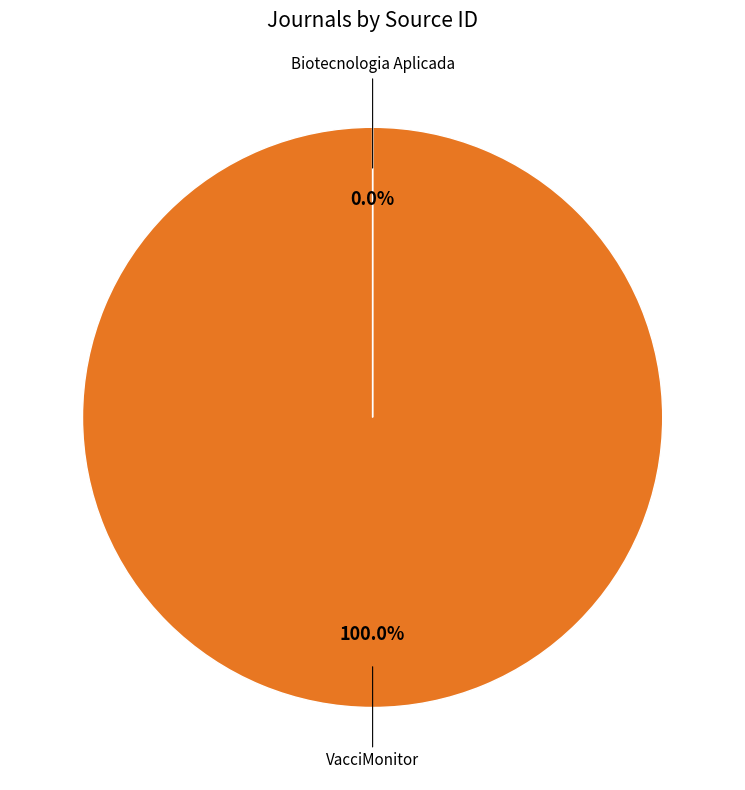

Is VacciMonitor the majority of the pie?

Yes